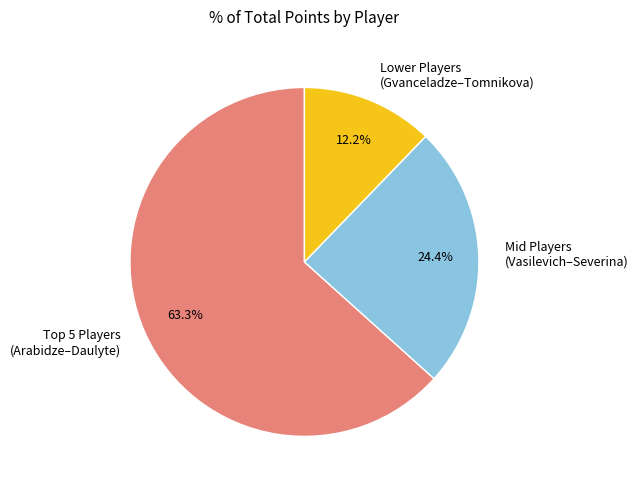

Do Mid Players (Vasilevich–Severina) and Lower Players (Gvanceladze–Tomnikova) together represent more than half of the pie?

No